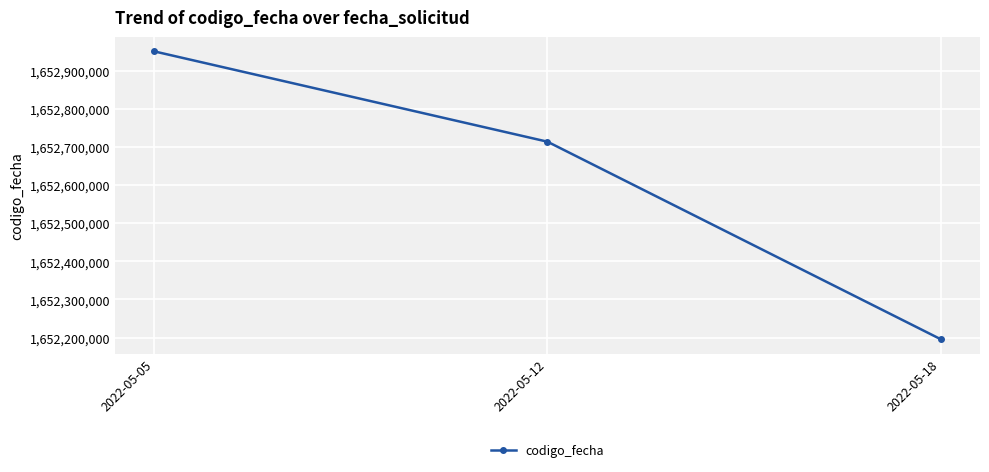

What is the change in value from 2022-05-05 to 2022-05-18?

-755236